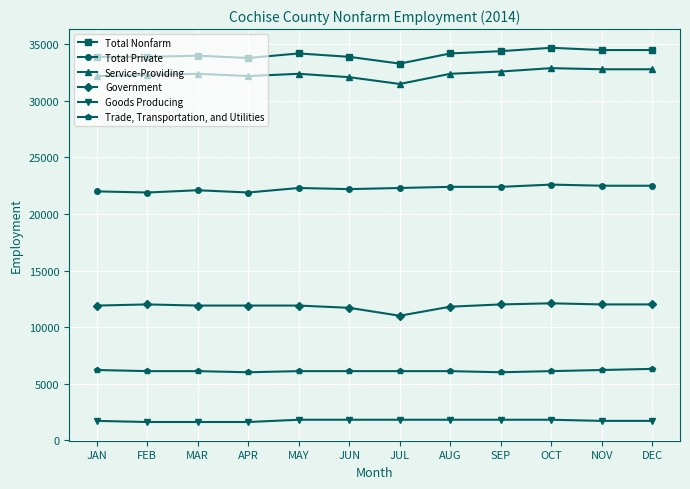

True or false: Government and Total Private cross at least once.

False